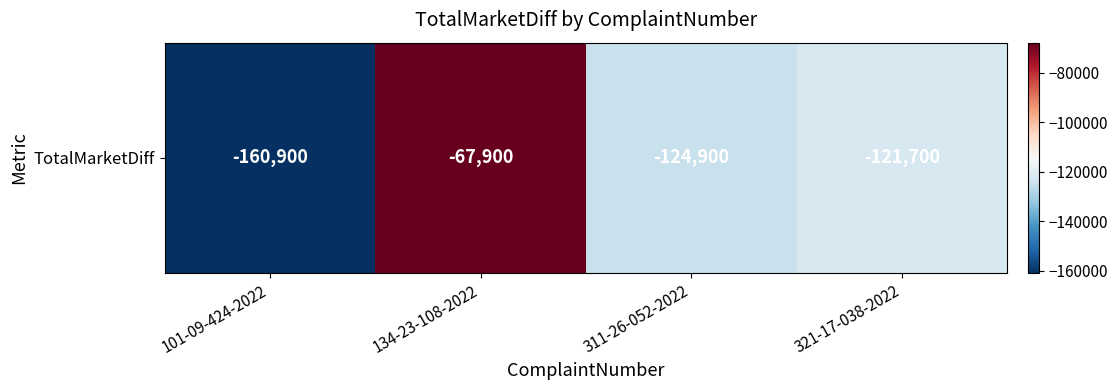

Rank the categories by value from lowest to highest.

101-09-424-2022, 311-26-052-2022, 321-17-038-2022, 134-23-108-2022